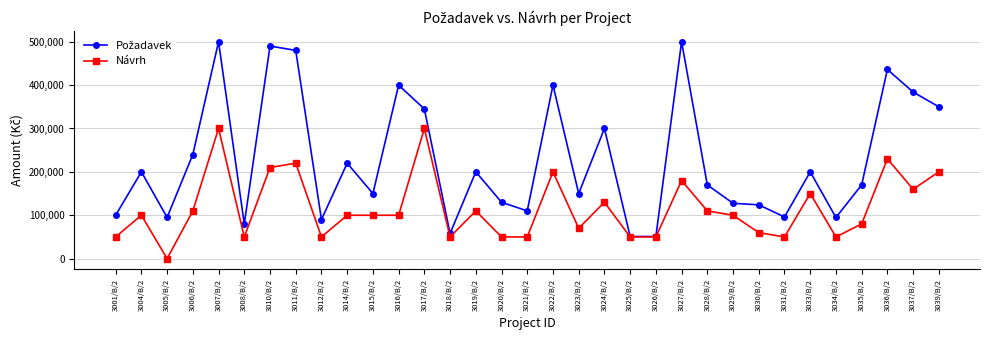

What is the label of the 27th point from the left?

3031/B/2